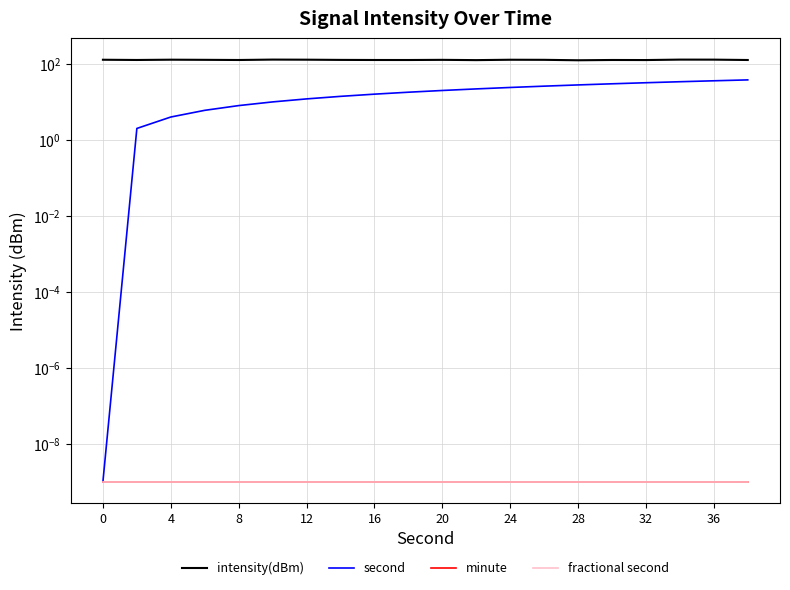

Is this an area chart (filled region under the line)?

No